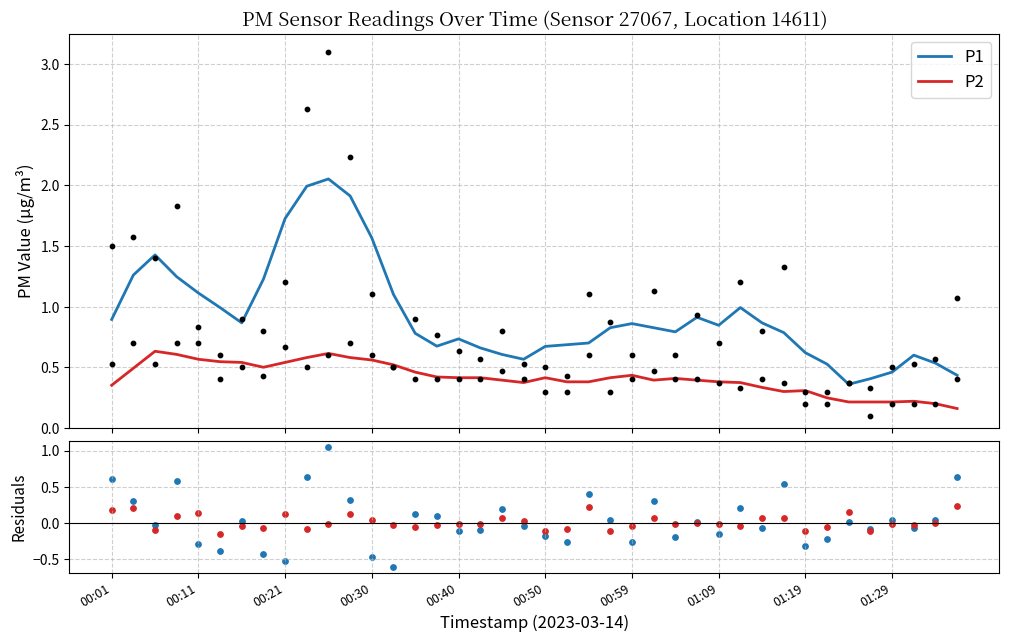

Which series reaches the minimum Y coordinate?

P1